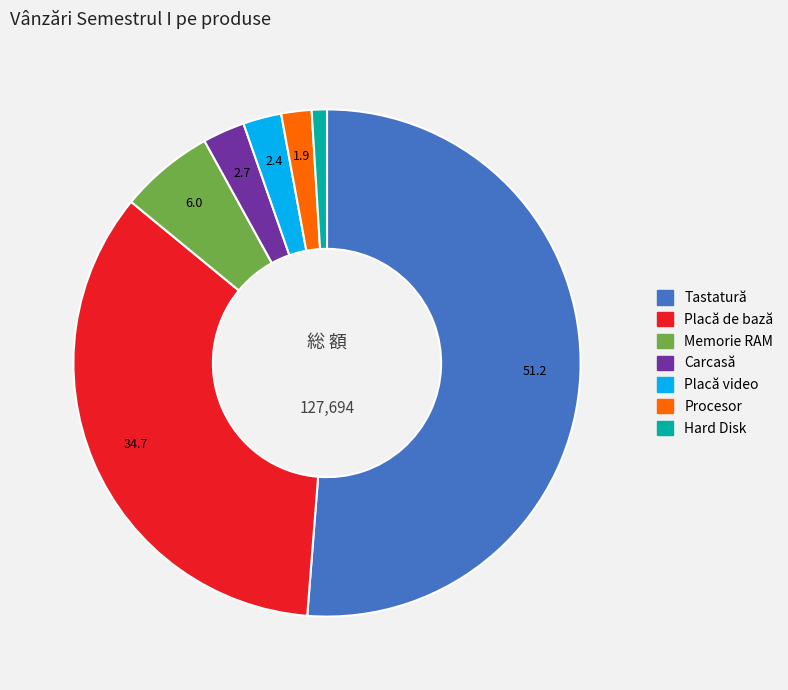

What is the ratio of the value at Hard Disk to the value at Placă video?

0.4